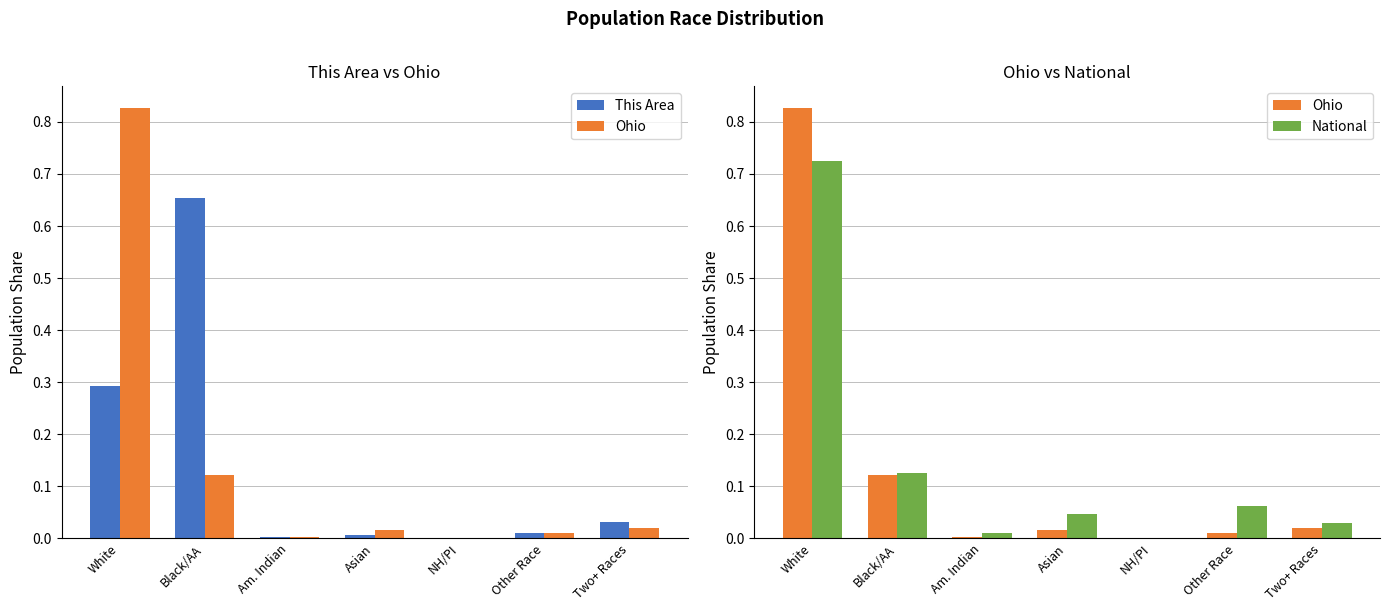

Does the chart contain stacked bars?

No